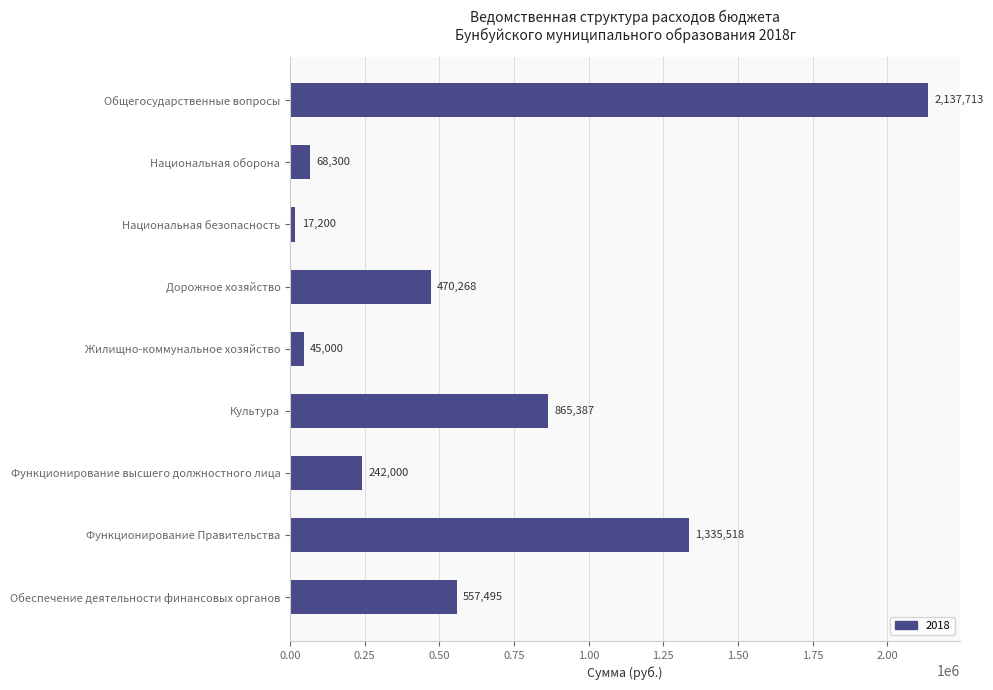

The chart shows a value of 2137712.8 at Общегосударственные вопросы. True or false?

True